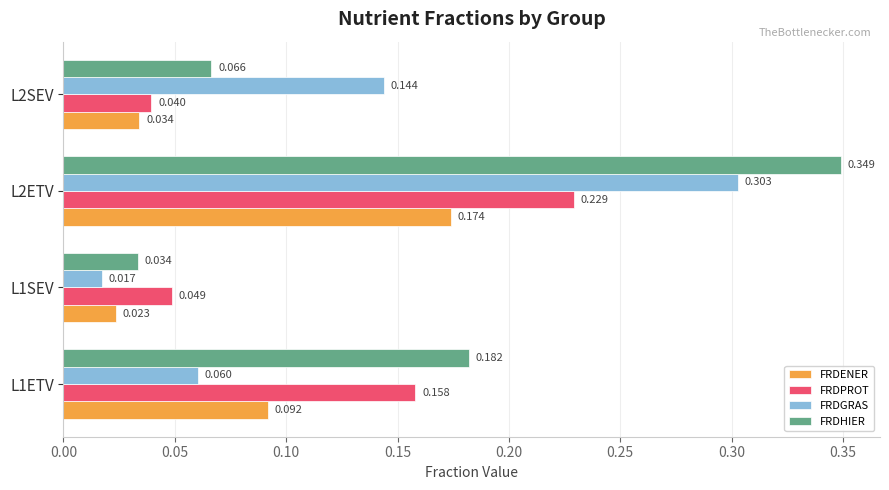

Is the value of FRDGRAS at L2ETV greater than the value of FRDPROT at L1SEV?

Yes